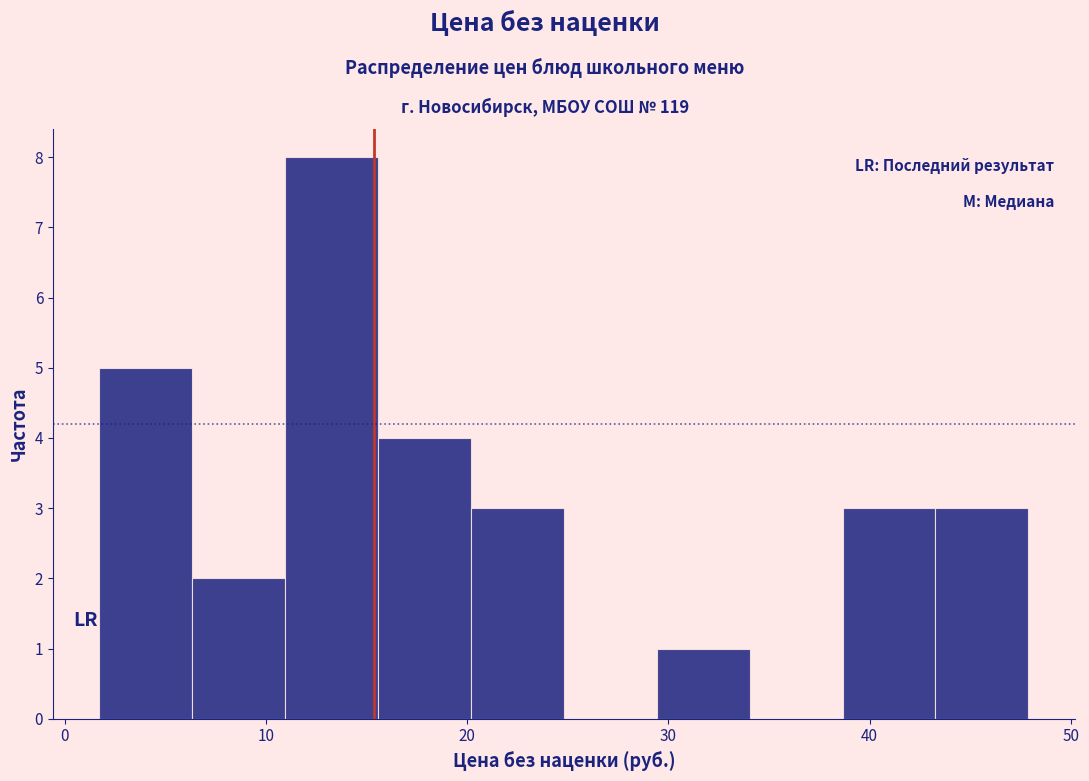

Reading left to right, transcribe this chart: for each bar, give the range it covers on the x-axis and its height. Neither the bar edges nor the heights are printed on the chart, so give them approximately, as read against the axes.

2 to 6: 5
6 to 11: 2
11 to 16: 8
16 to 20: 4
20 to 25: 3
25 to 29: 0
29 to 34: 1
34 to 39: 0
39 to 43: 3
43 to 48: 3